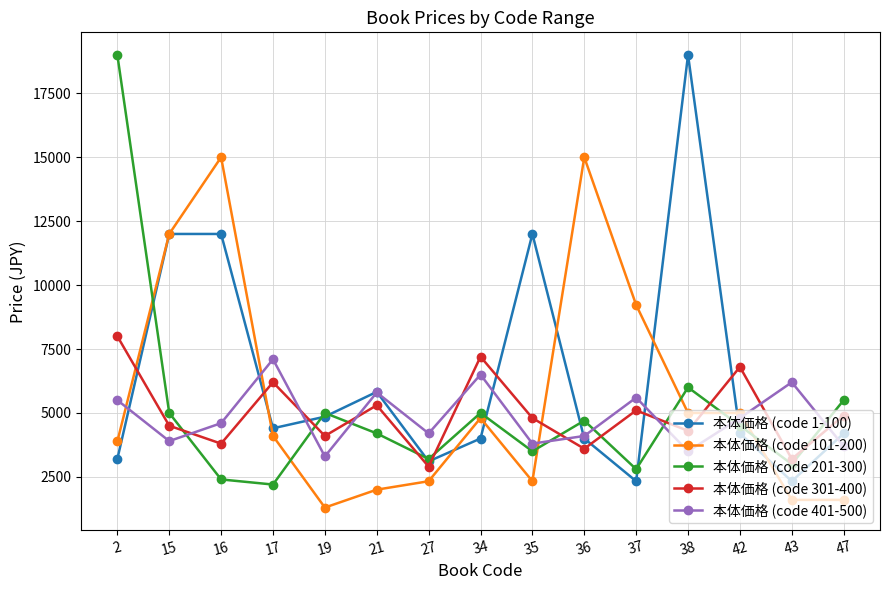

Which series changed the most between 2 and 47?

本体価格 (code 201-300)